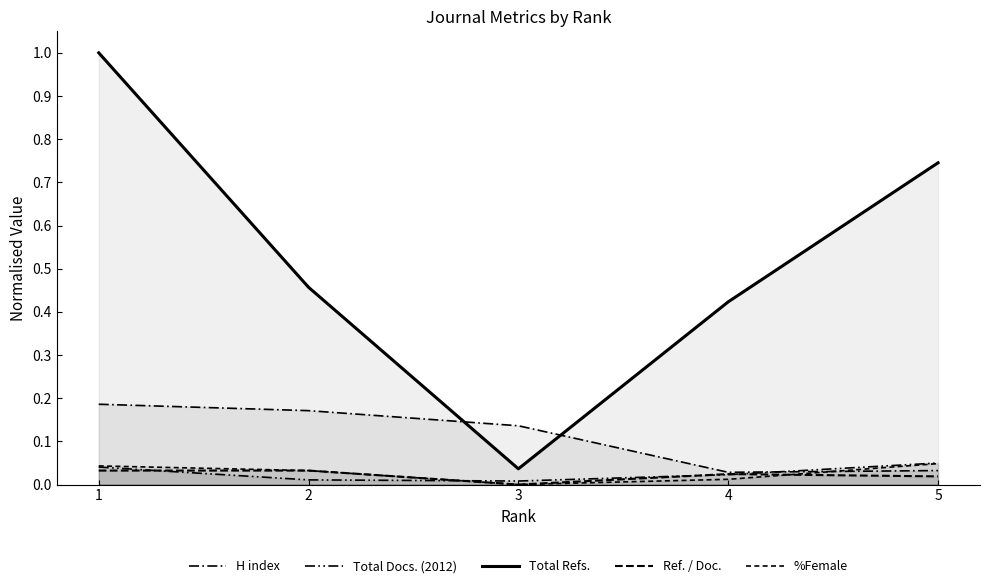

What is the average value of the Total Refs. series?

0.5